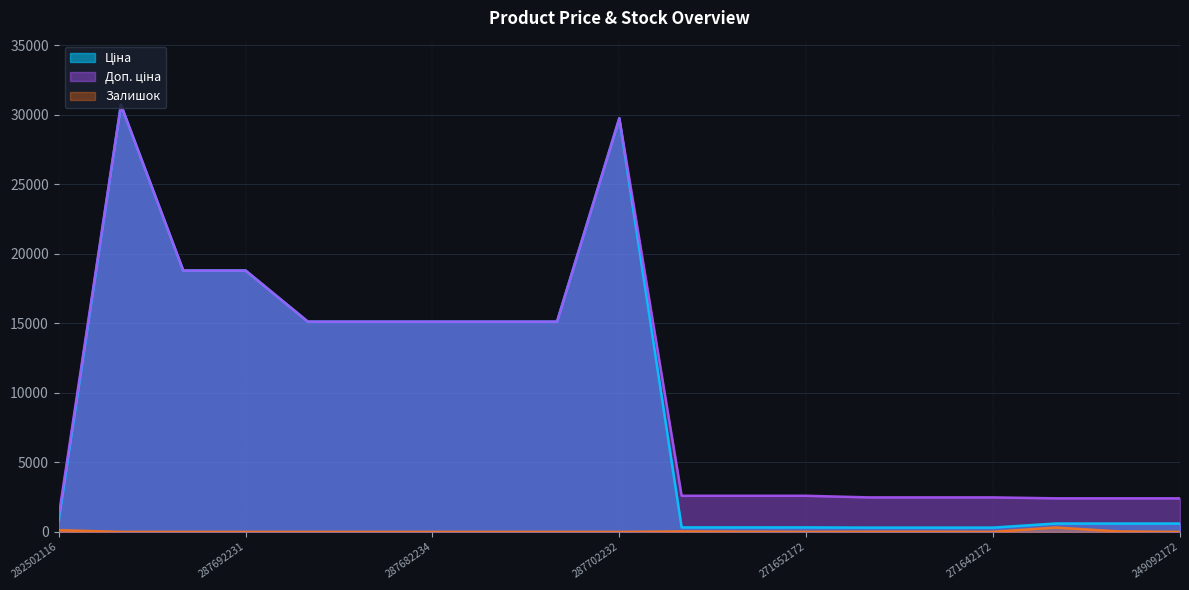

What is the maximum value for Ціна?

30717.1